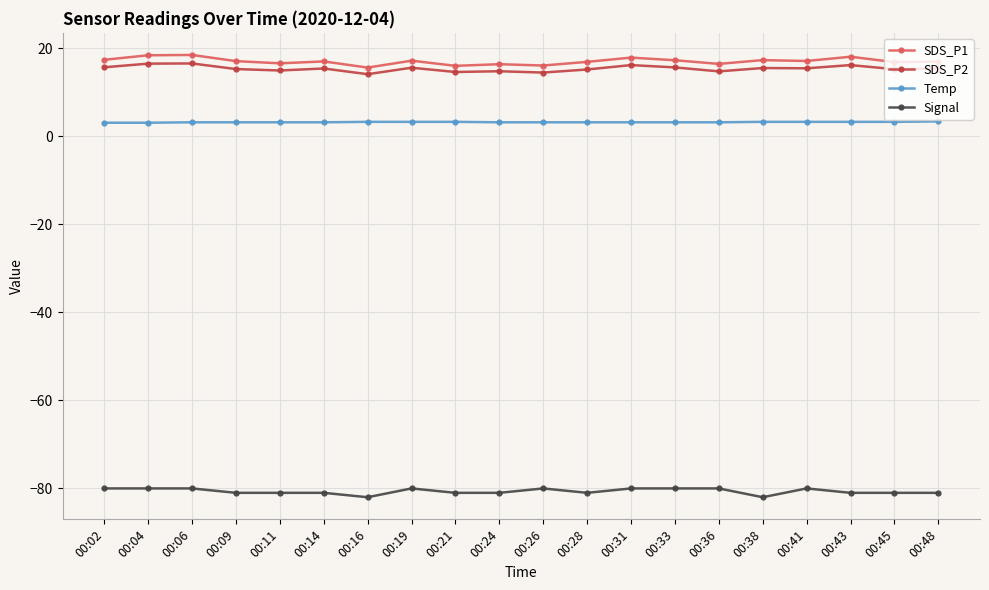

How many values in the Signal series exceed -81?

9